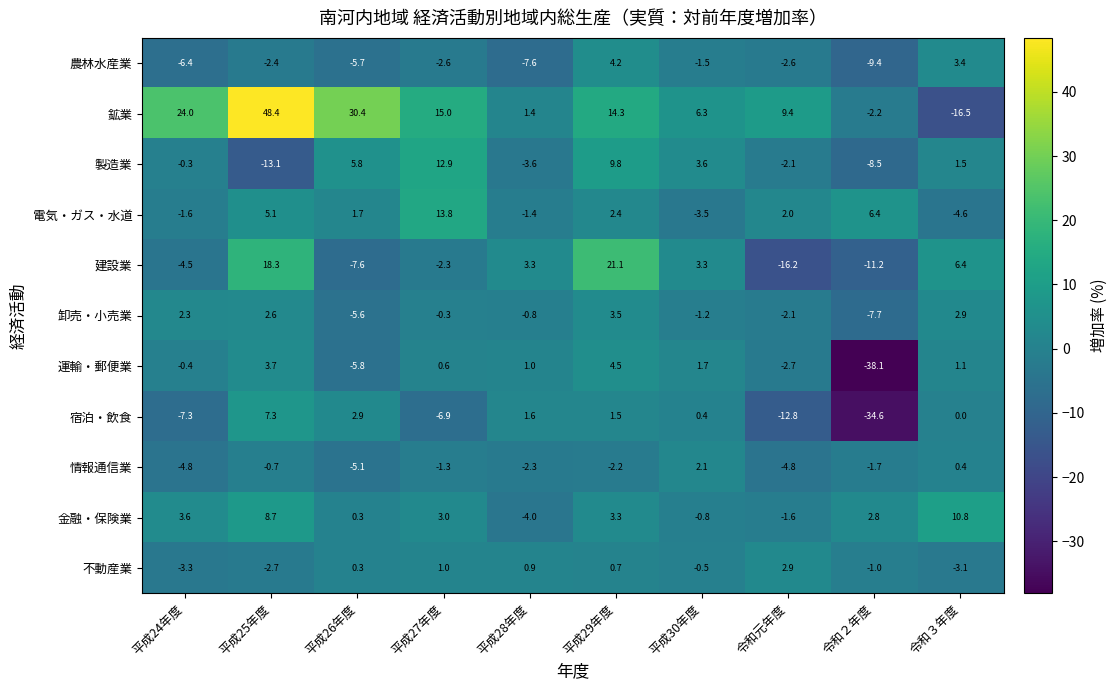

Which series changed the most between 平成24年度 and 平成27年度?

電気・ガス・水道